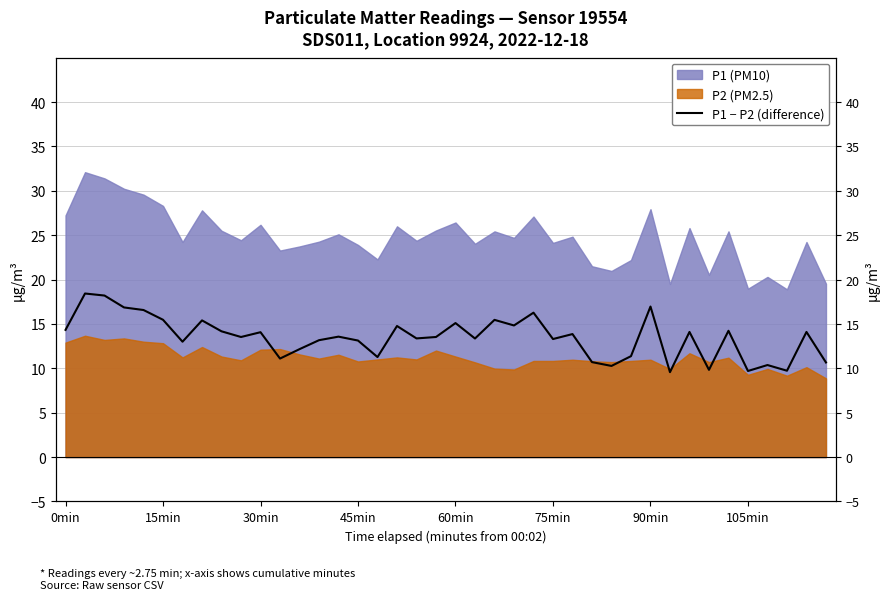

The chart shows a value of 26.9 at 30min. True or false?

False